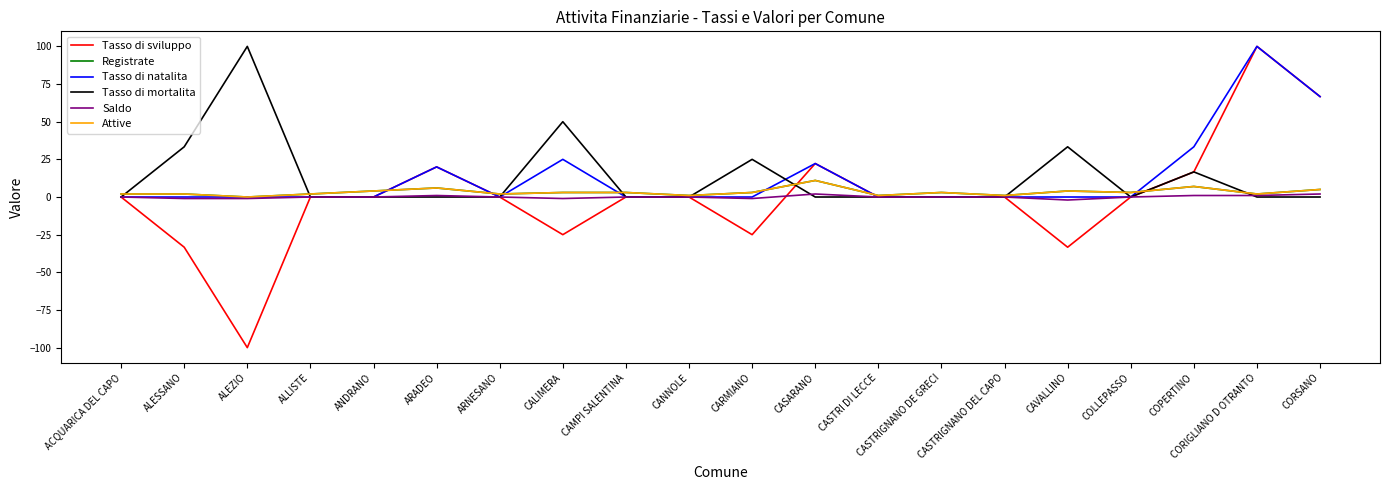

Is this an area chart (filled region under the line)?

No